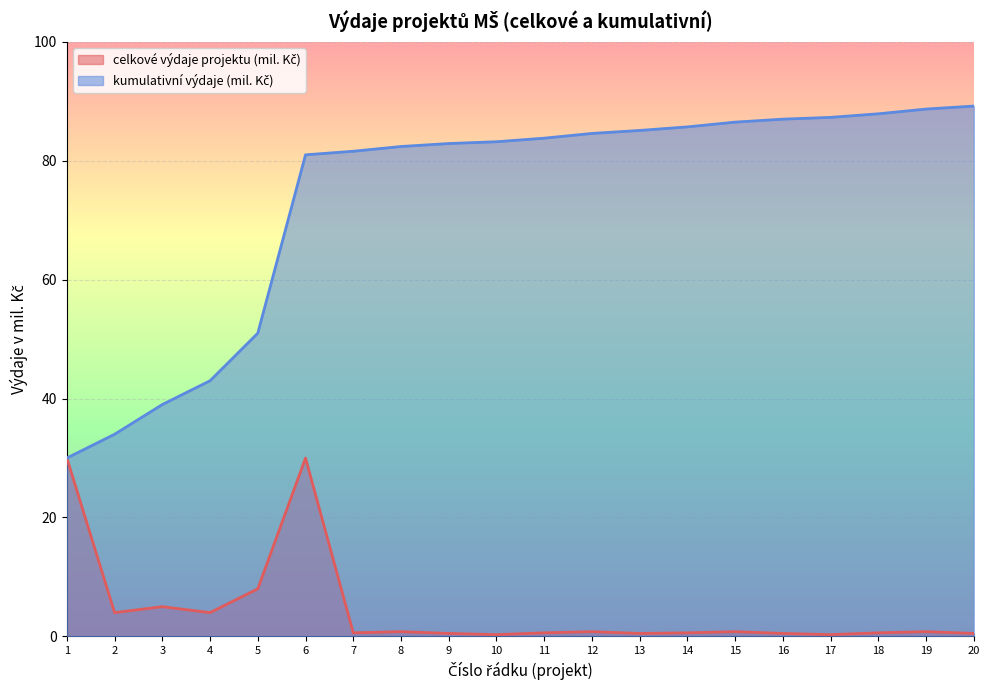

List the labels in order of celkové výdaje projektu (mil. Kč) value, largest first.

1, 6, 5, 3, 2, 4, 8, 12, 15, 19, 7, 11, 14, 18, 9, 13, 16, 20, 10, 17